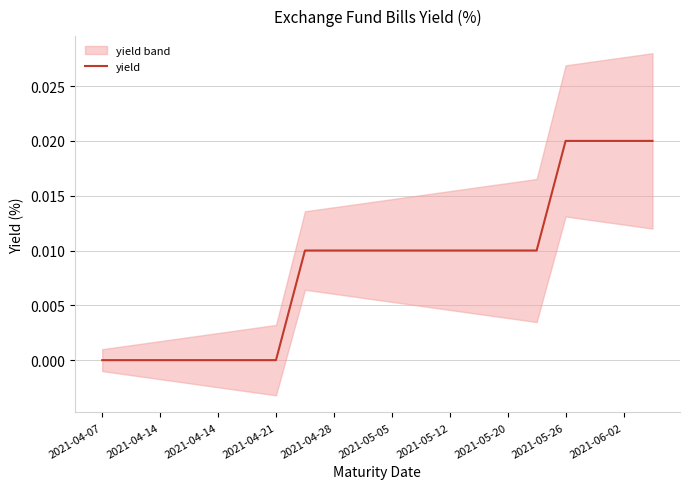

Does the chart display data point markers on the line(s)?

No